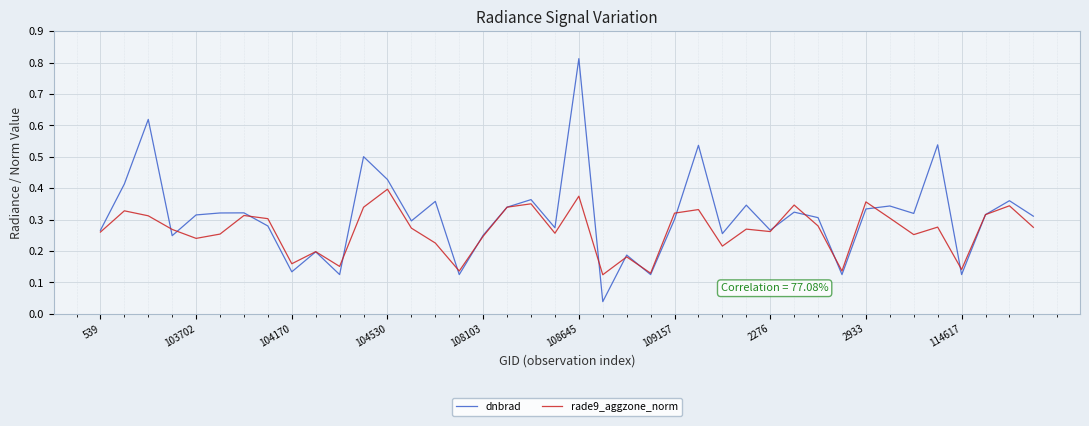

List the series in order of their peak value, highest first.

dnbrad, rade9_aggzone_norm